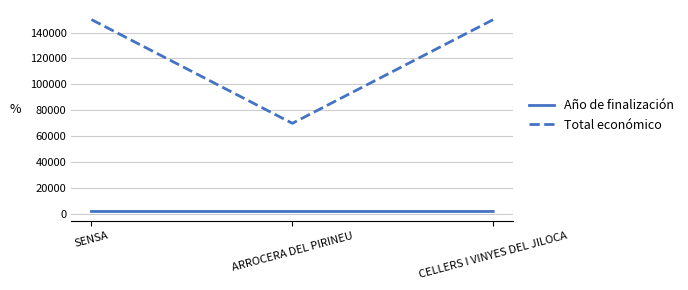

Rank the series by their average value, from lowest to highest.

Año de finalización, Total económico